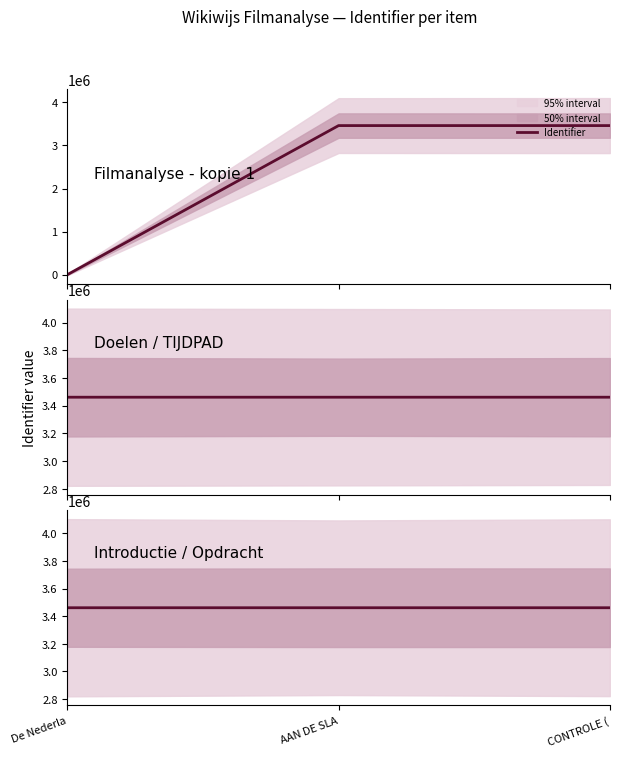

Between CONTROLE ( and AAN DE SLA, which is larger?

CONTROLE (